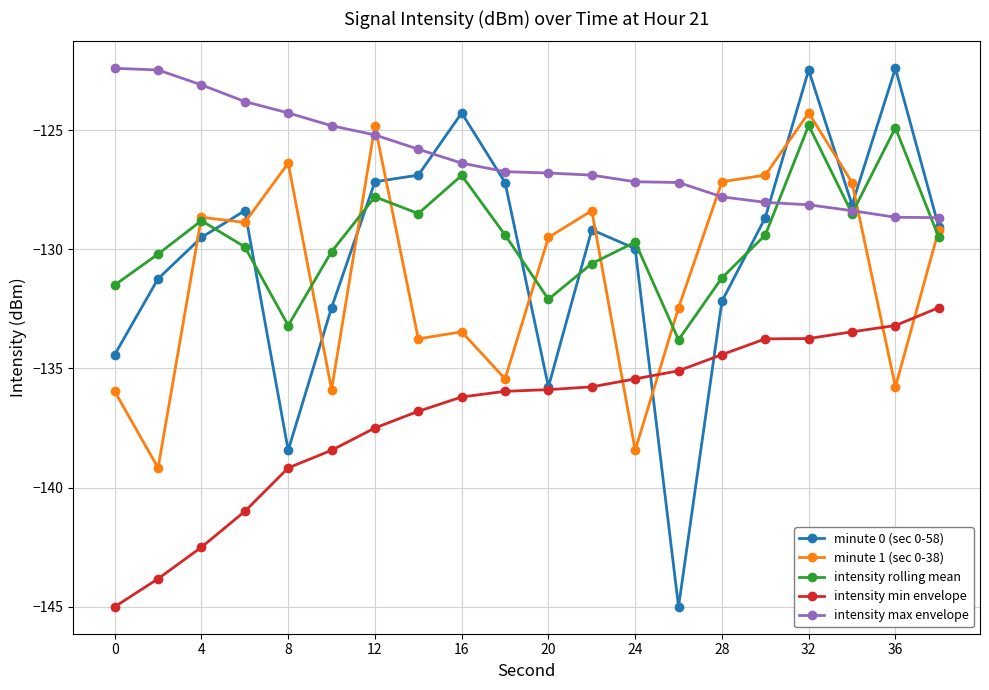

What is the smallest value displayed?

-145.0